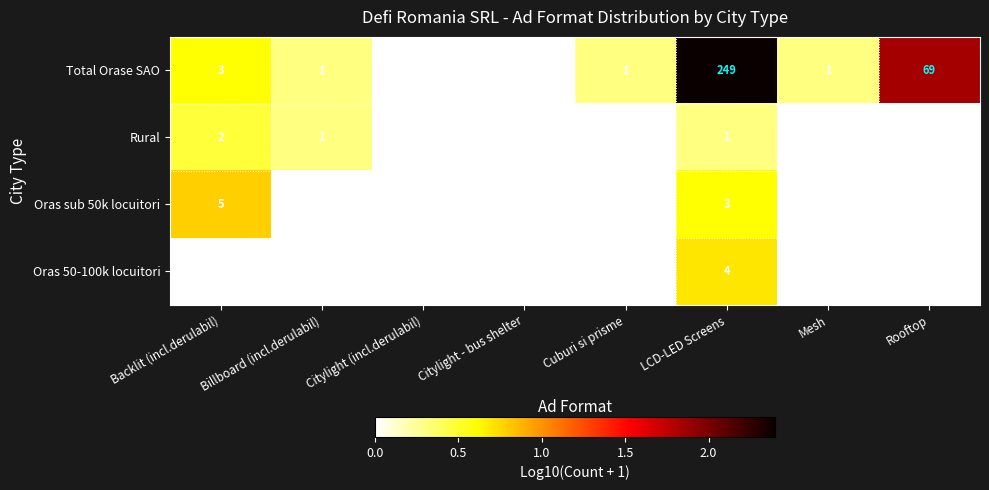

How many categories are shown in the chart?

8